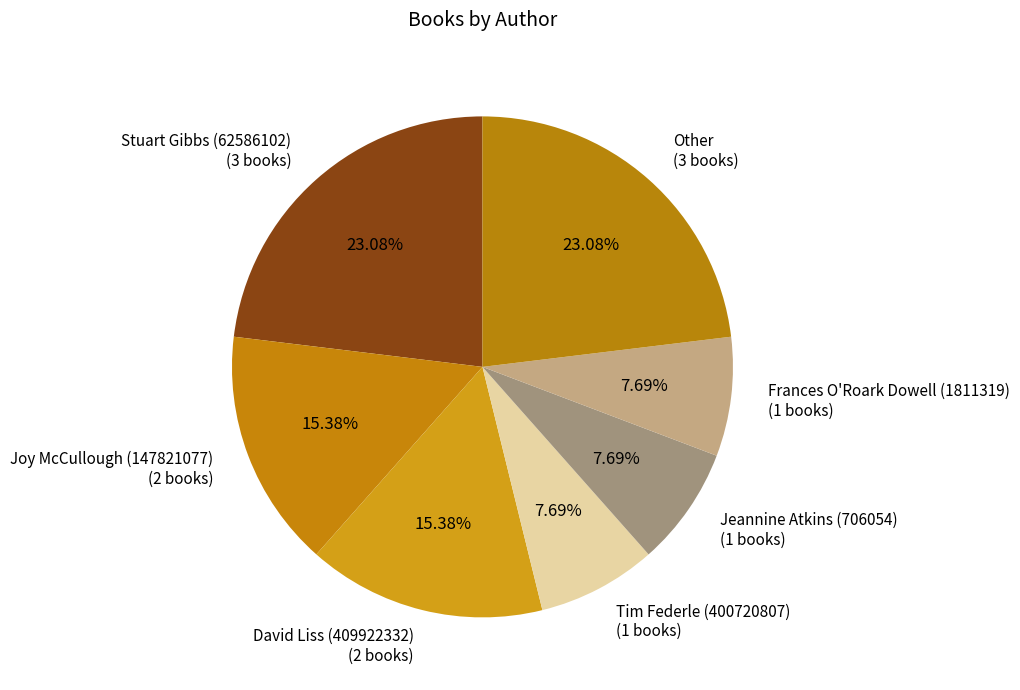

What percentage is the Tim Federle (400720807) slice, to the nearest percent?

8%